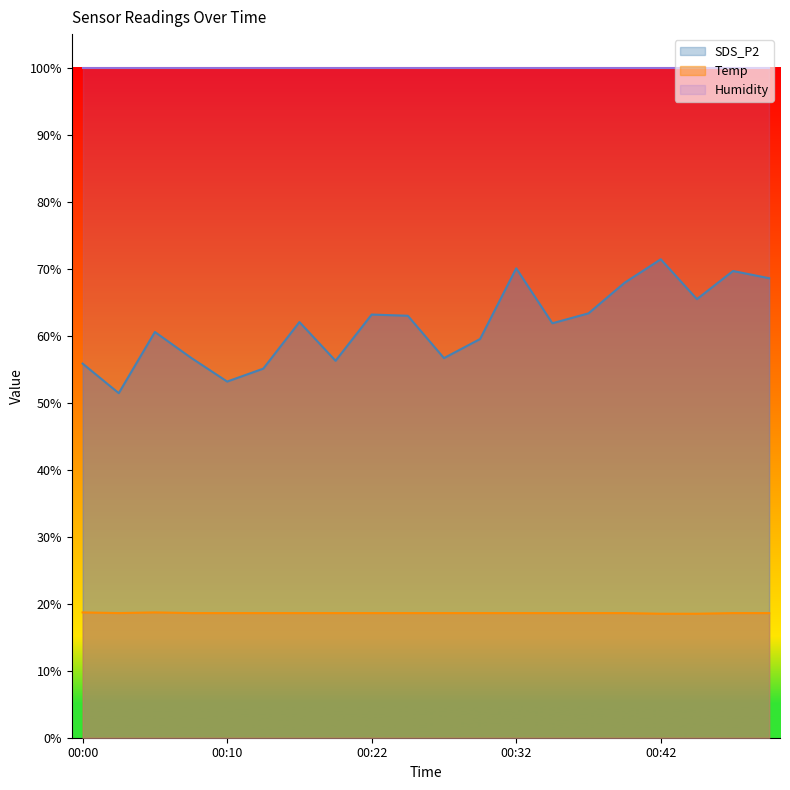

Which category has the lowest value in the SDS_P2 series?

00:02